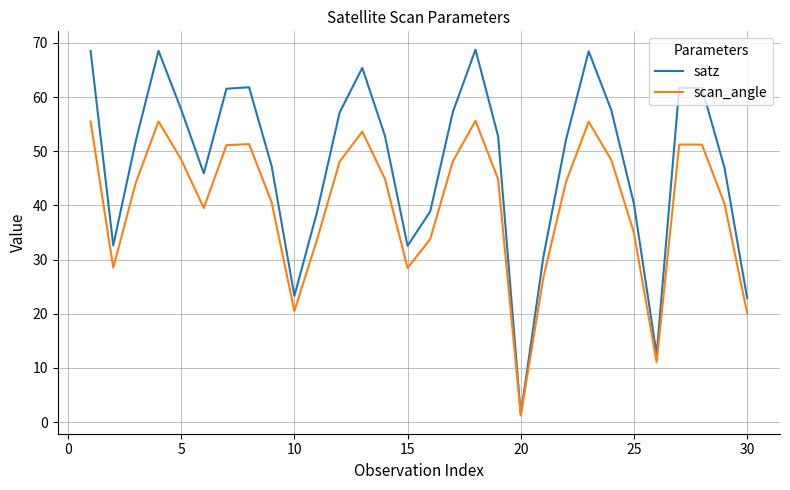

How many categories are shown in the chart?

30